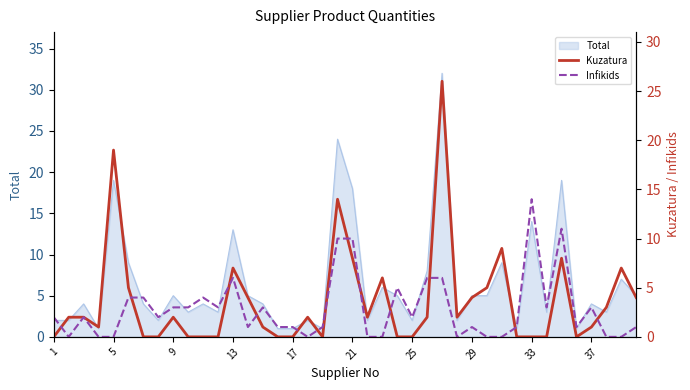

How many intersections are there between Kuzatura and Infikids?

13